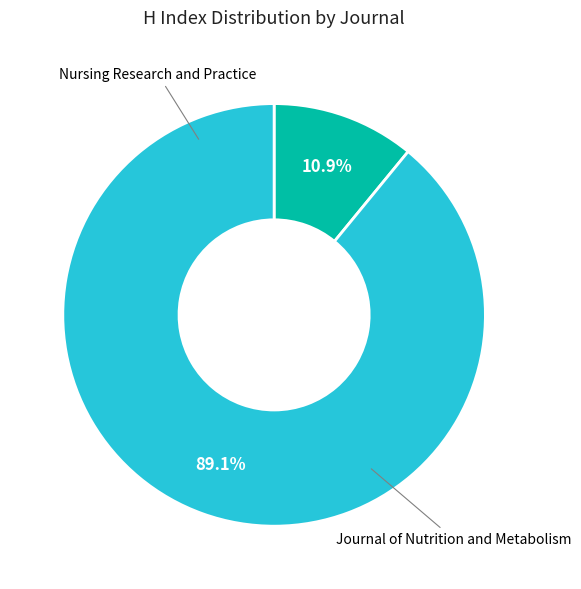

To the nearest percent, what percentage of the pie is Nursing Research and Practice?

11%